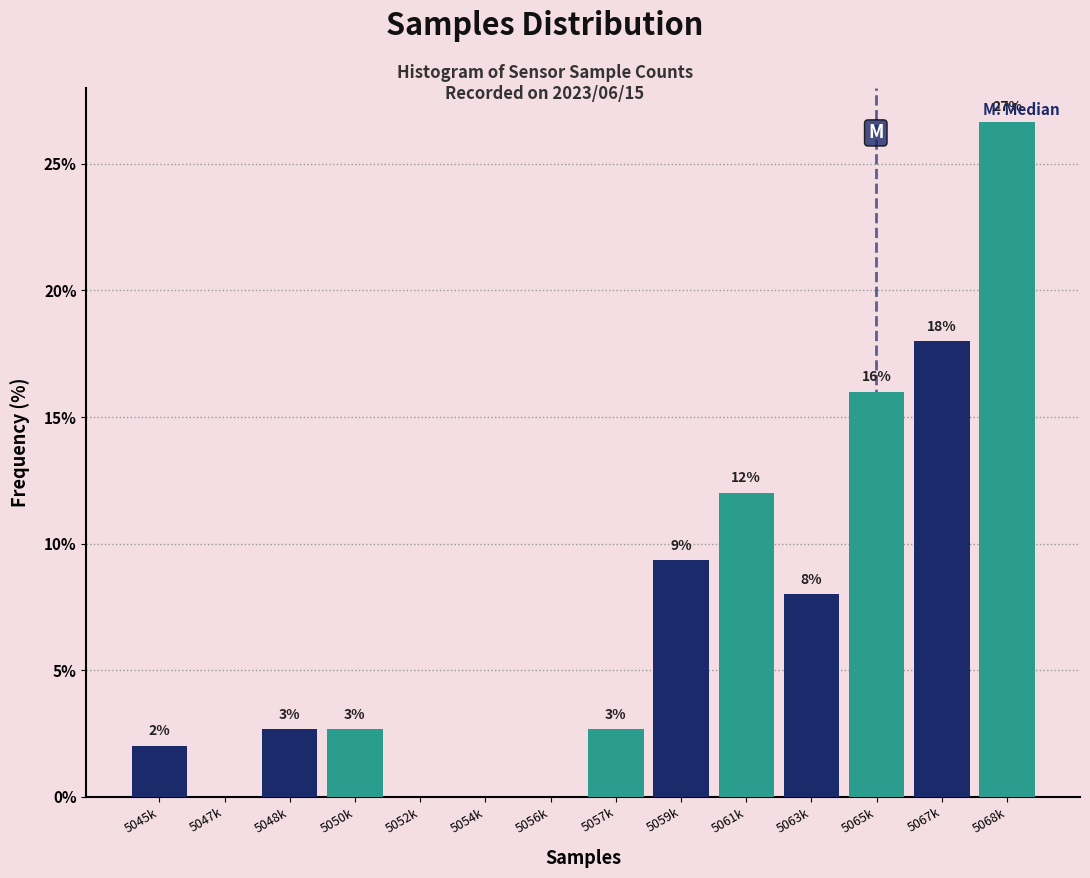

Read the value at 5065k.

16.0